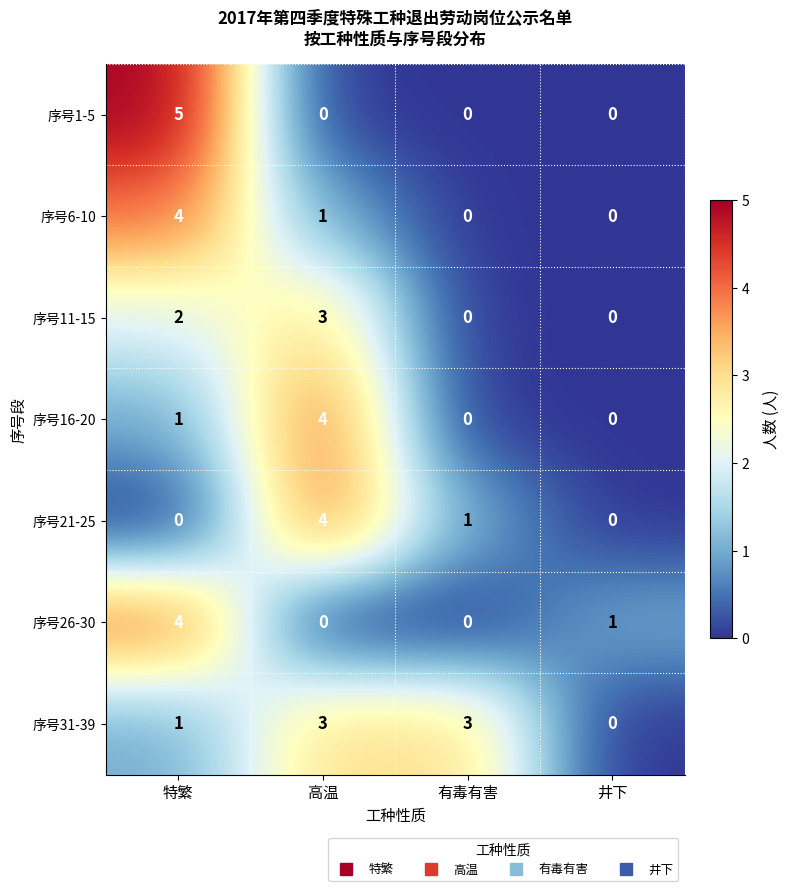

Is it true that 序号6-10 equals 0 at 有毒有害?

True